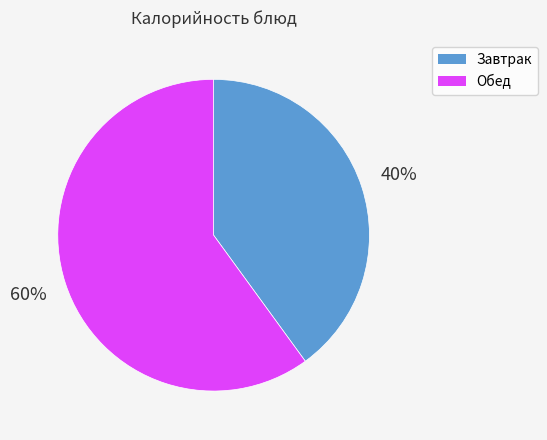

Is there any slice that represents more than half of the pie?

Yes